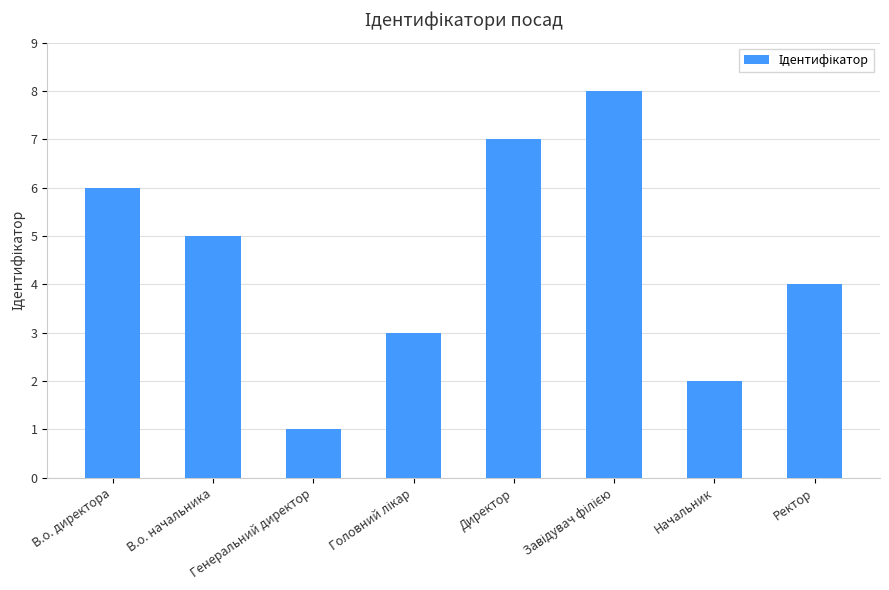

What is the difference between the maximum and minimum values?

7